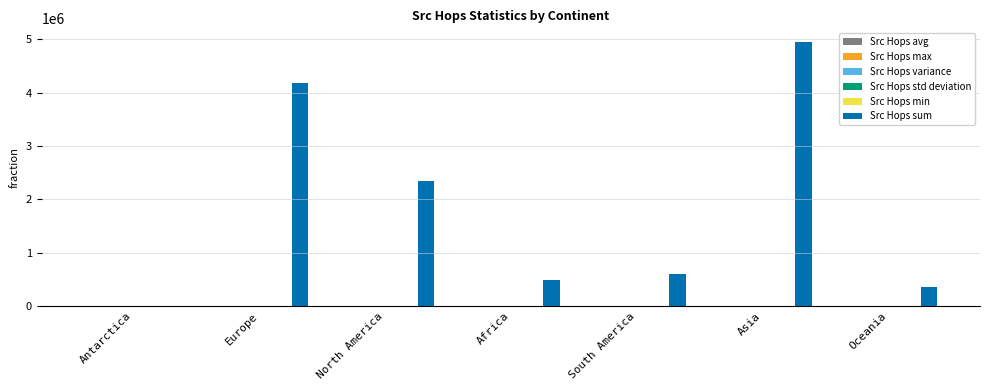

Which series has the largest total across all categories?

Src Hops sum